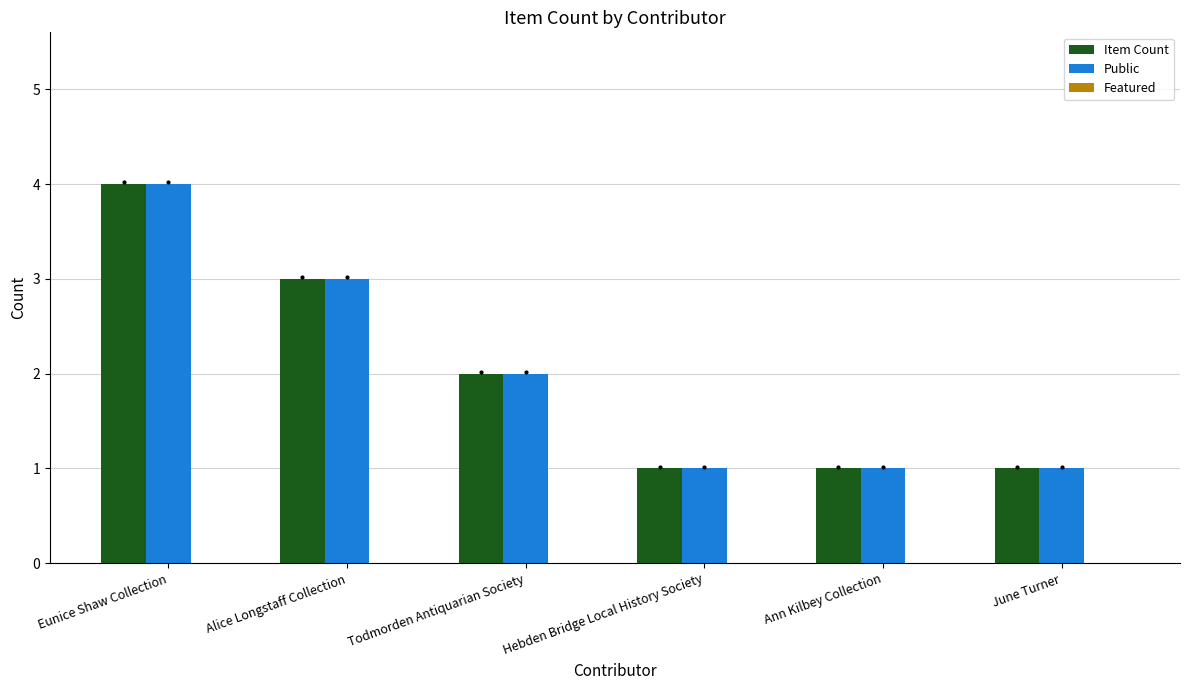

What is the difference between the highest and lowest values at Ann Kilbey Collection?

0